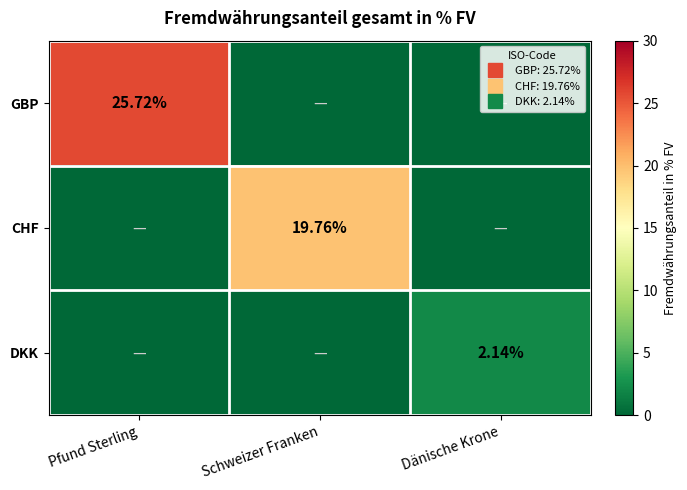

Rank the series by their average value, from lowest to highest.

DKK, CHF, GBP